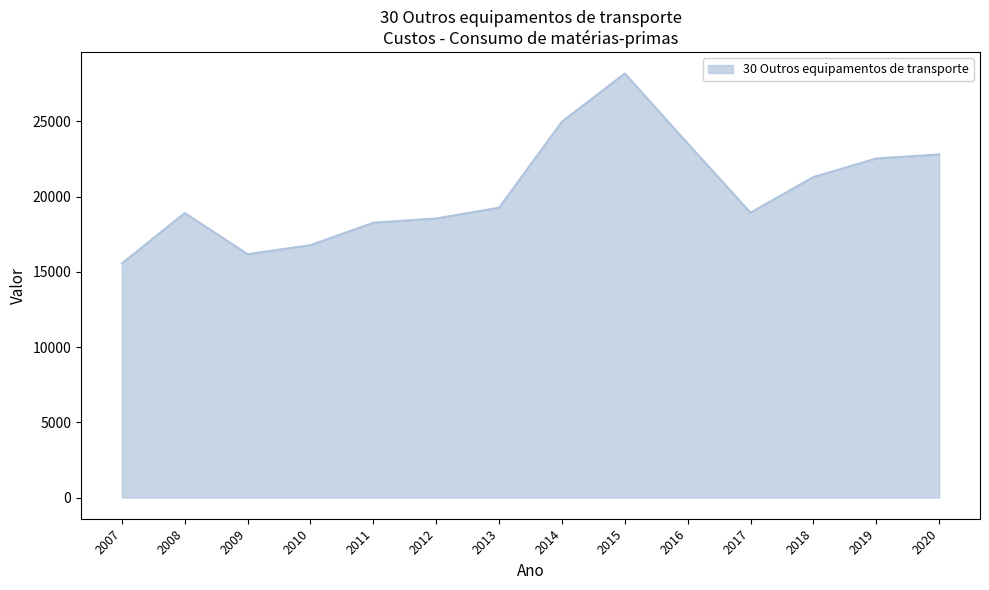

At which category does the data reach its first local valley?

2009